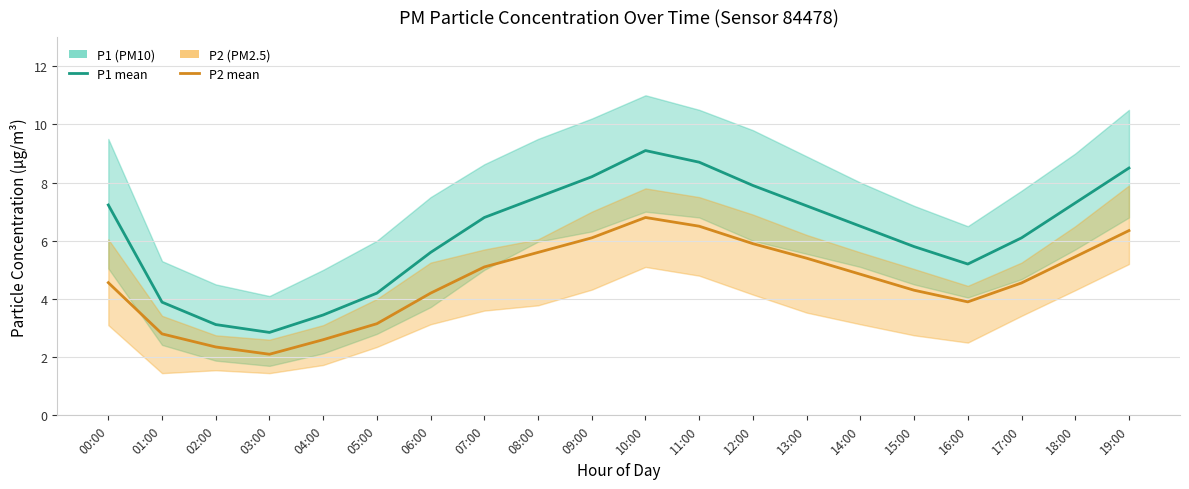

Which series has the largest total across all categories?

P1 (PM10)